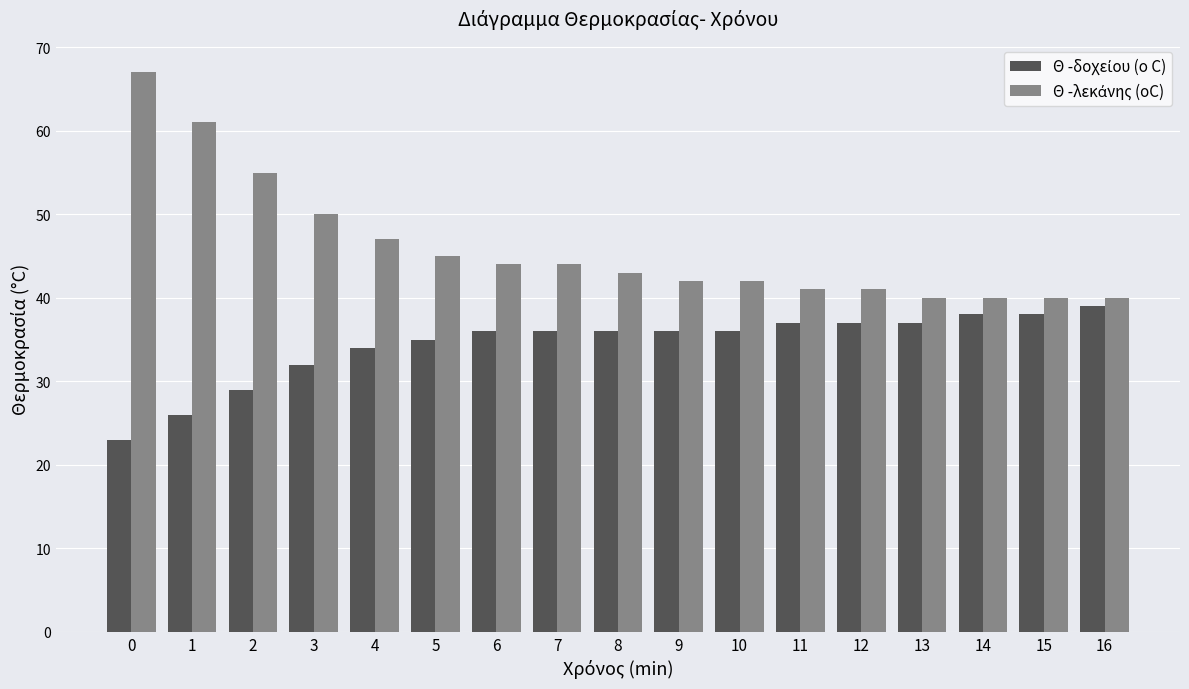

What is the maximum value shown in the chart?

67